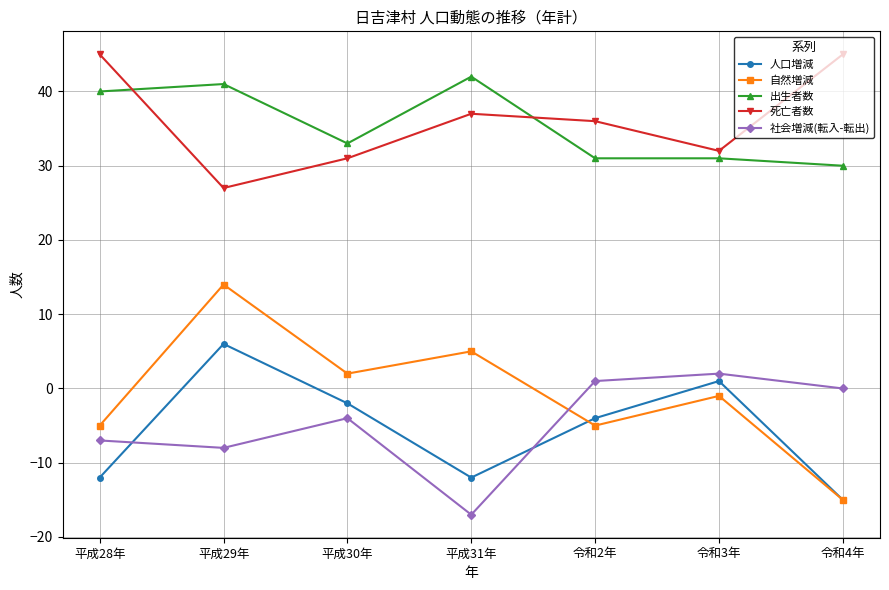

What position from the right is 令和2年?

3